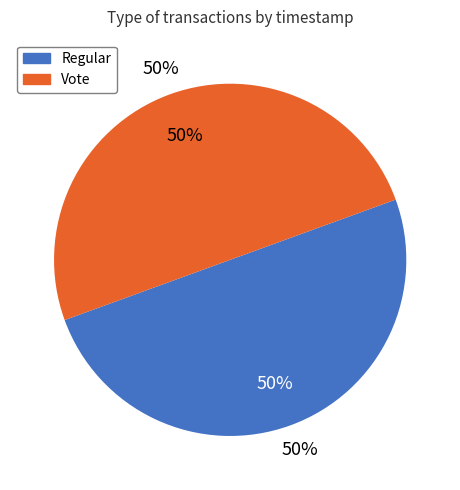

What percentage do Vote and Regular together represent?

100.0%